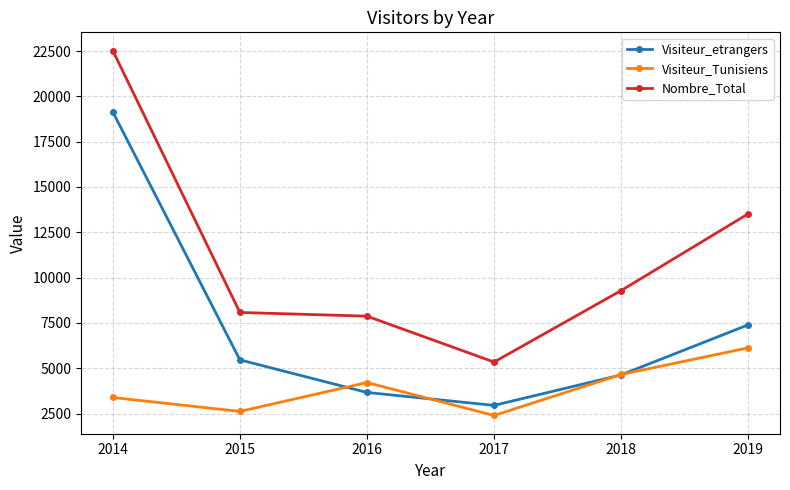

How many interior local valleys does the Visiteur_Tunisiens series have?

2